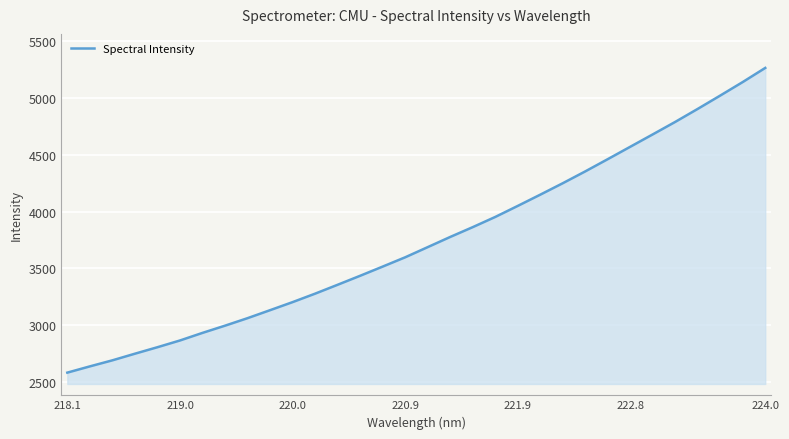

What is the smallest value displayed?

2581.0